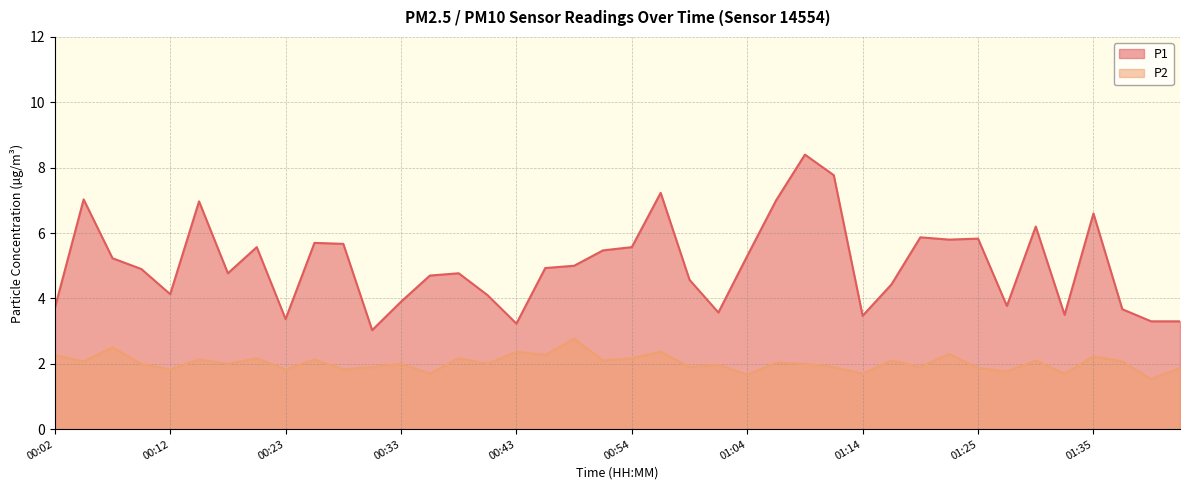

Does the chart have visible grid lines?

Yes